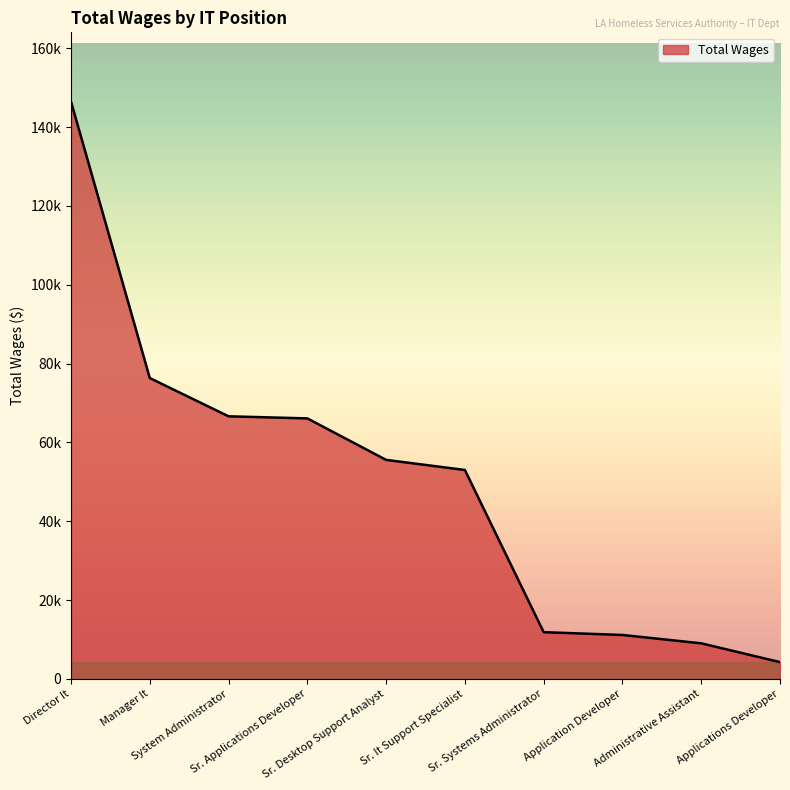

What is the value of the 4th point from the left?

66086